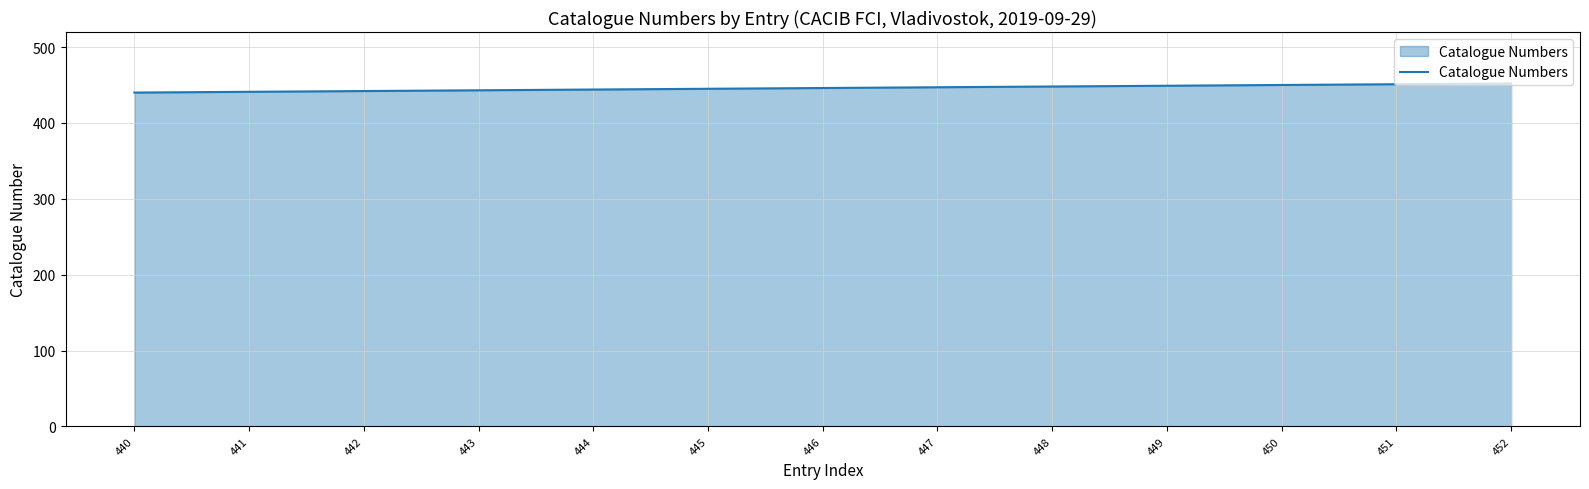

The chart shows a value of 94 at 450. True or false?

False